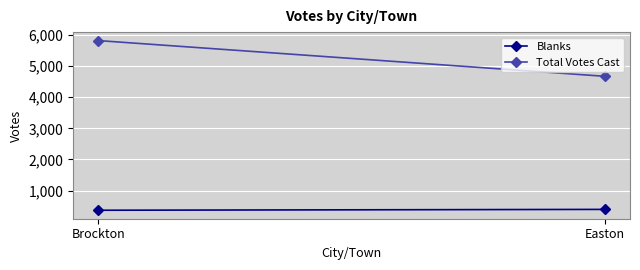

What is the sum of the Total Votes Cast values at Brockton and Easton?

10486